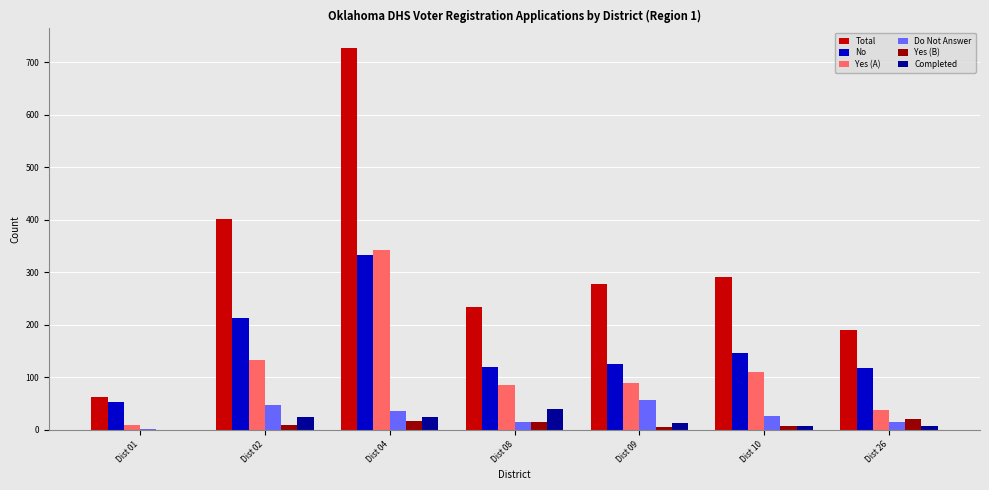

Where does the No series first go above 126?

Dist 02